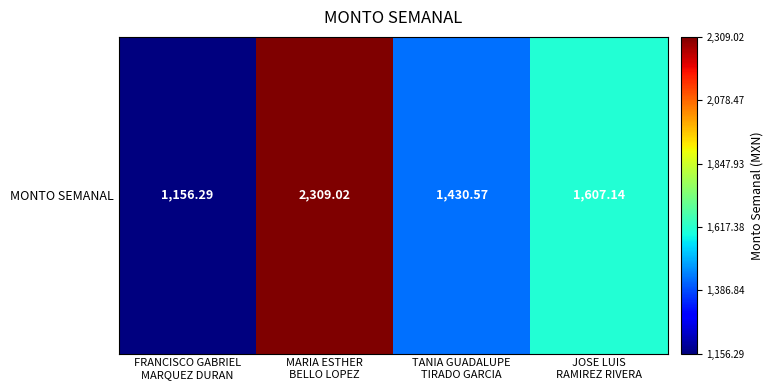

Between TANIA GUADALUPE
TIRADO GARCIA and MARIA ESTHER
BELLO LOPEZ, which is larger?

MARIA ESTHER
BELLO LOPEZ